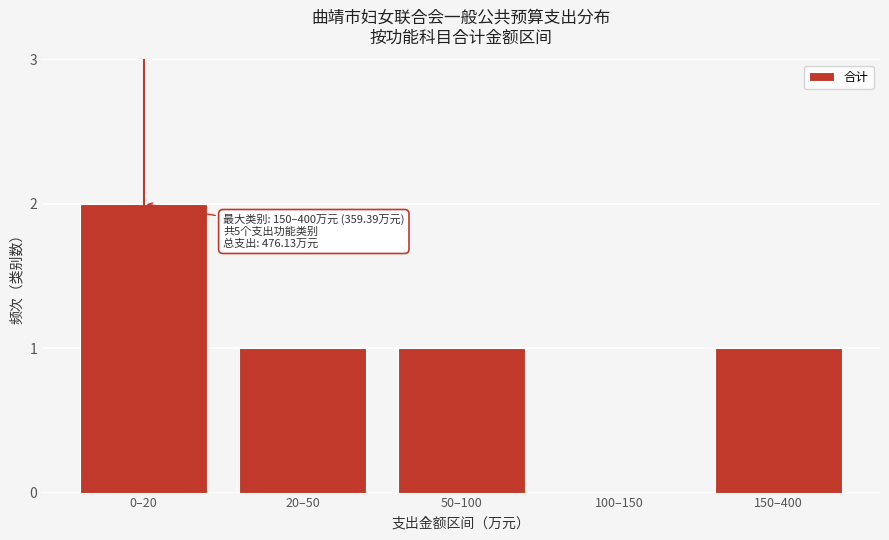

Reading left to right, list all the values displayed in this chart.

0–20=2	20–50=1	50–100=1	100–150=0	150–400=1